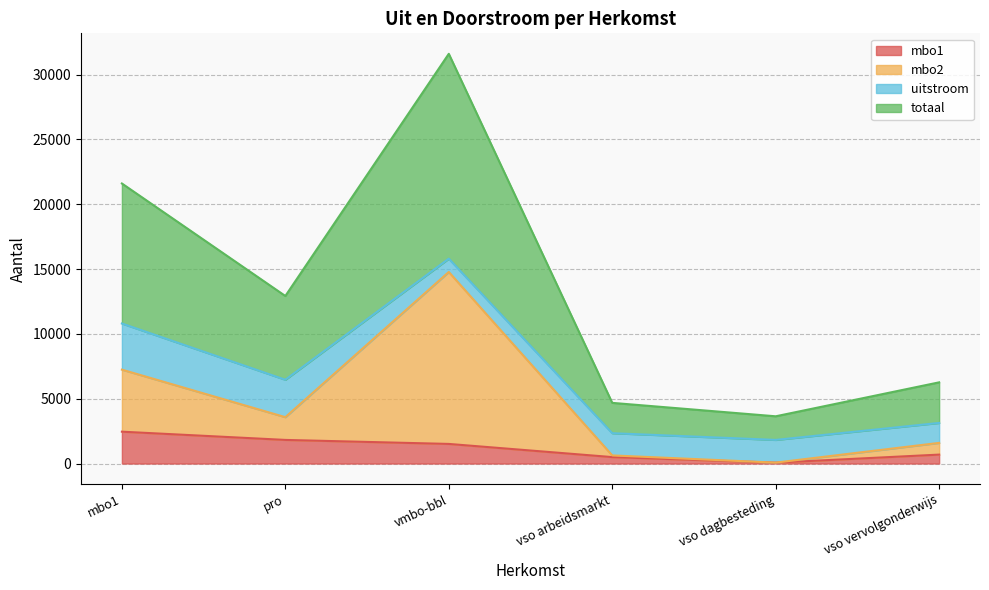

How many lines are shown in the chart?

4